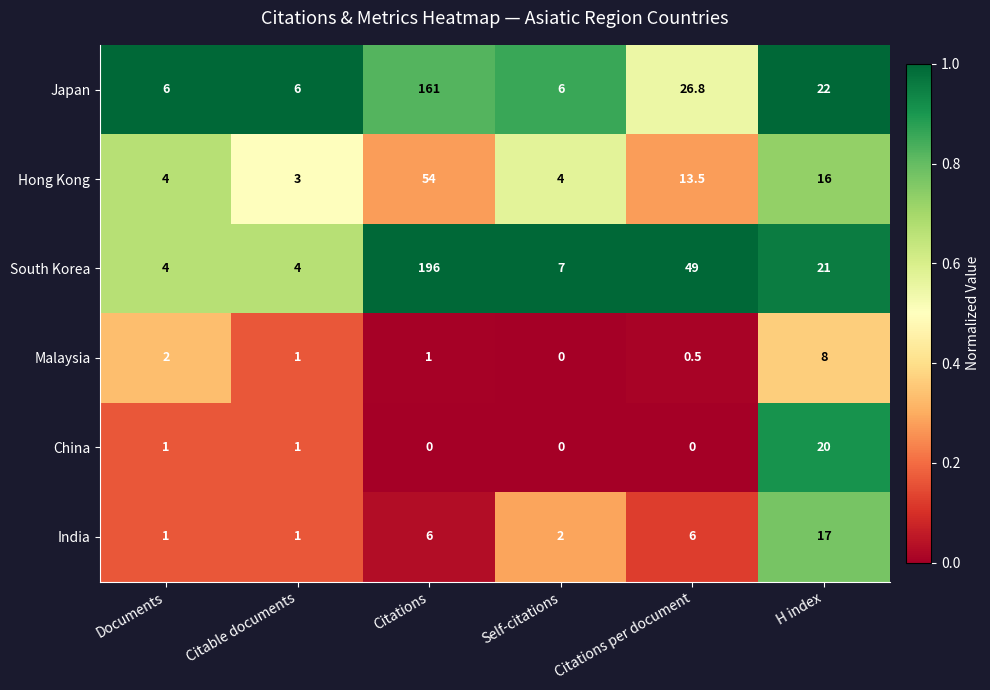

Read the South Korea value at Self-citations.

7.0